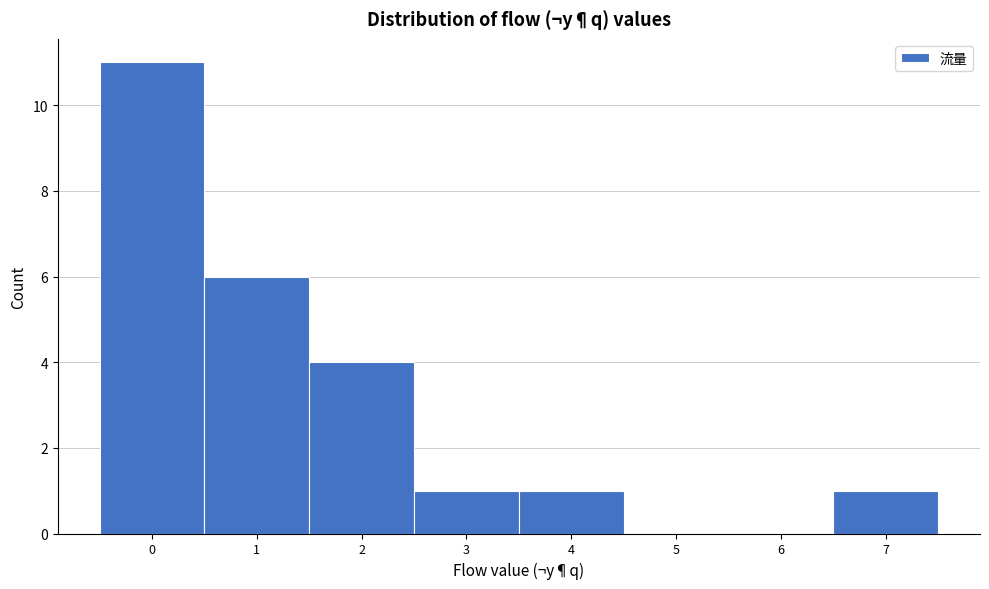

How tall is the bar that spans -0.5 to 0.5 on the x-axis? The values are not printed on the chart, so give them approximately, as read against the axis.

11